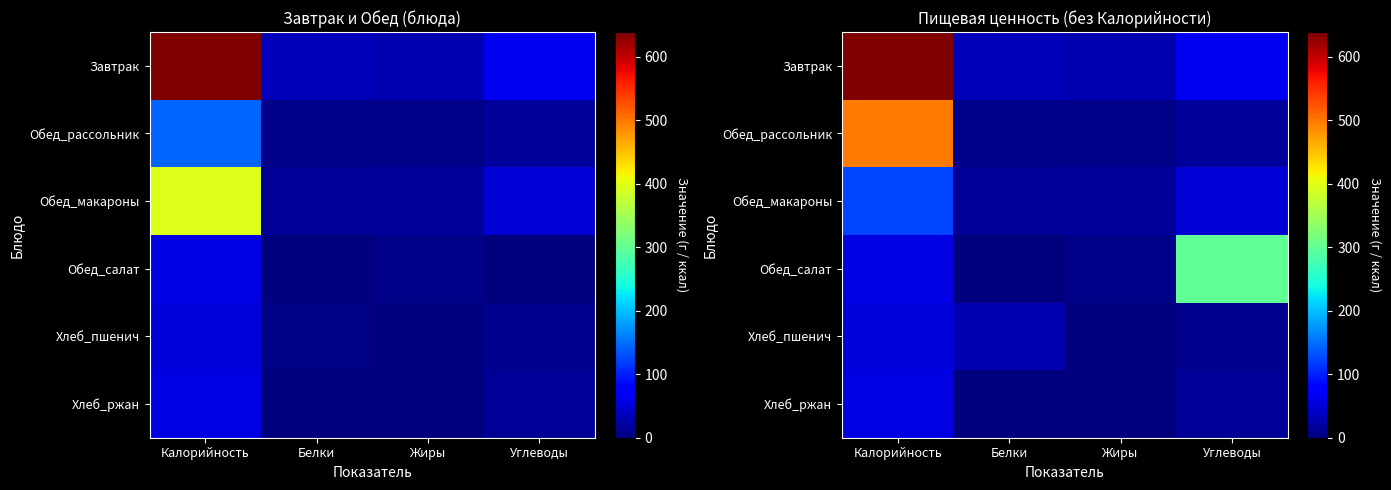

Is the value of Обед_рассольник at Жиры greater than the value of Обед_макароны at Жиры?

No